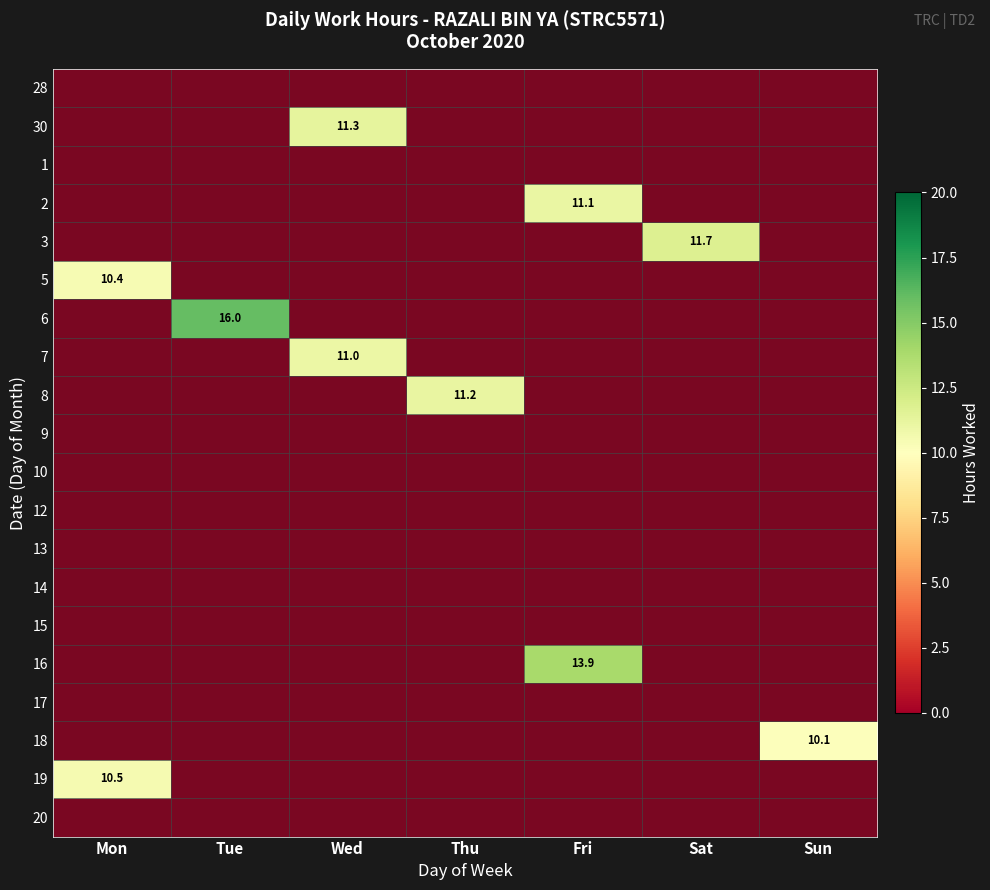

The 8 series shows 6.2 at Mon. True or false?

False